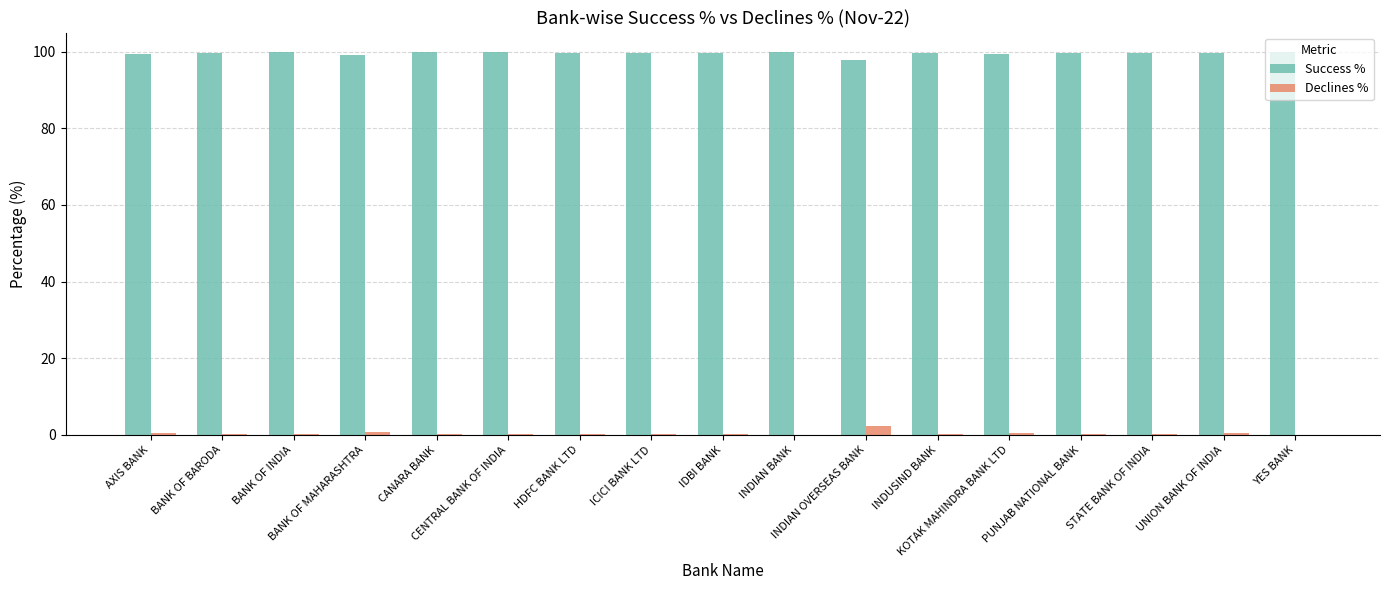

Which series has the largest total across all categories?

Success %